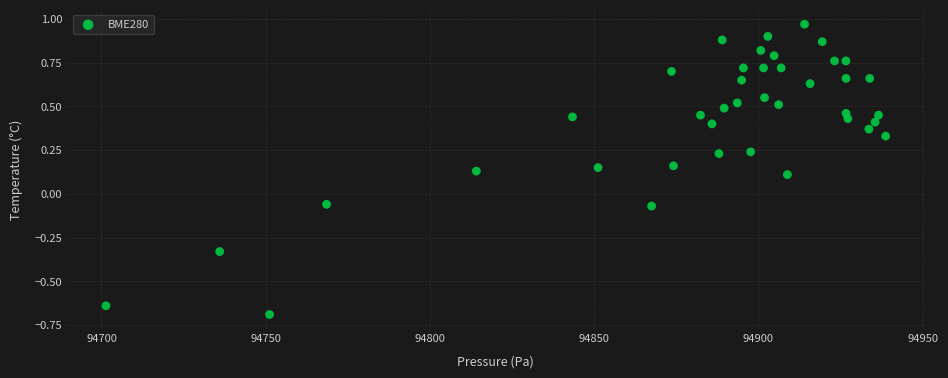

What is the range of X values (max minus min)?

237.4